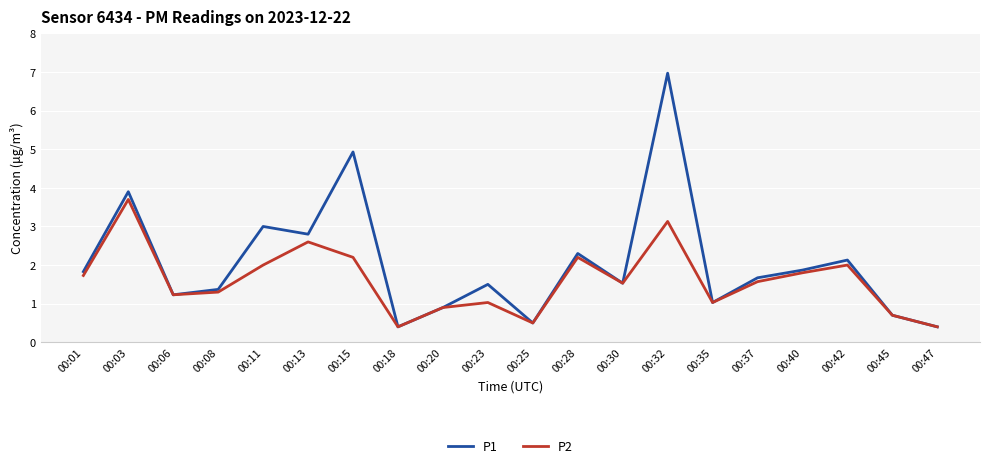

What are all the series names shown in the legend?

P1, P2